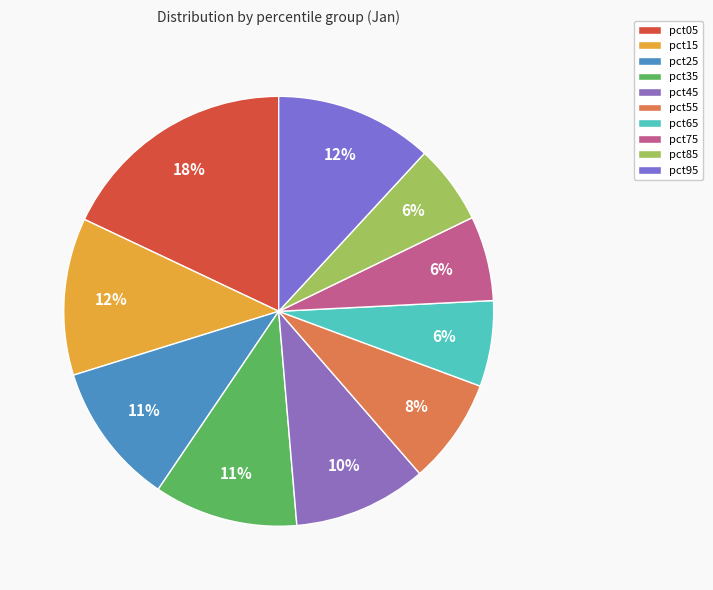

Does pct55 account for over 50% of the chart?

No